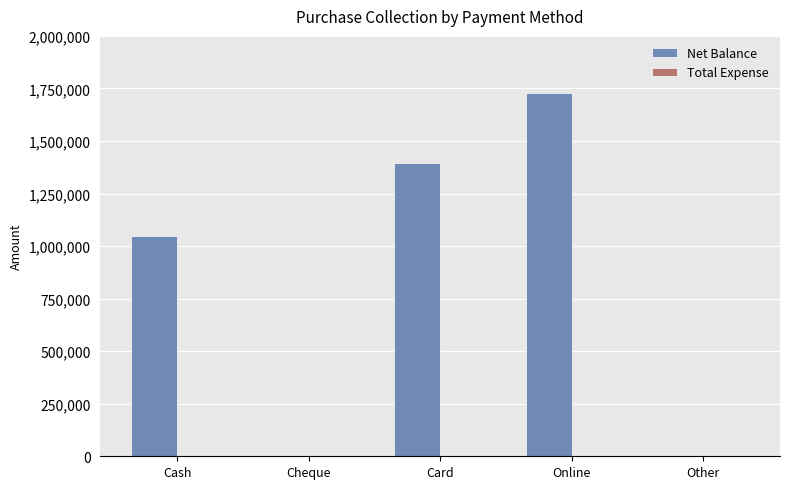

What is the ratio of the value at Online to the value at Cash?

1.7